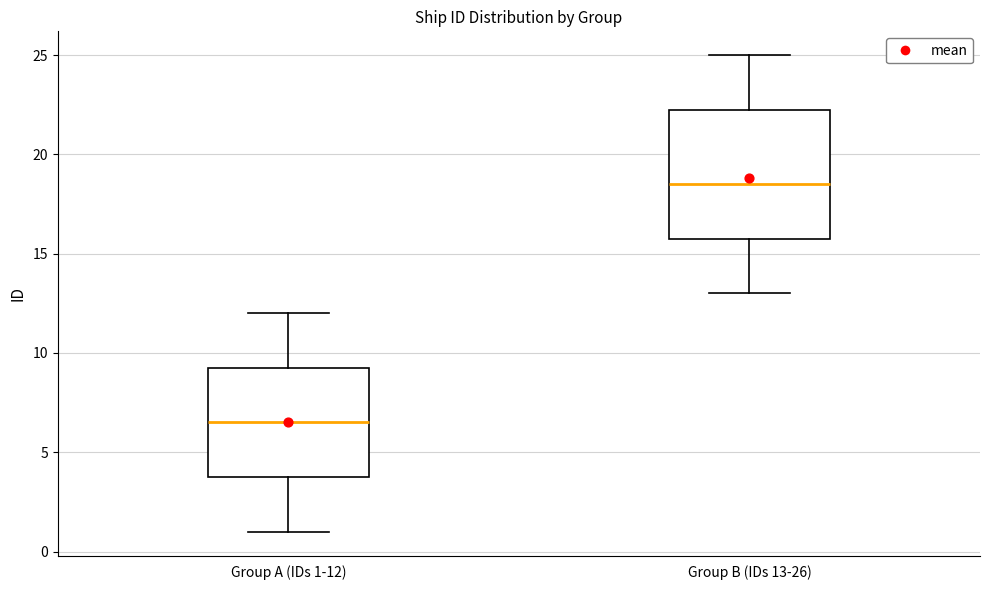

Where does the upper whisker of the box for Group B (IDs 13-26) end on the y-axis? The values are not printed on the chart, so give them approximately, as read against the axis.

25.0